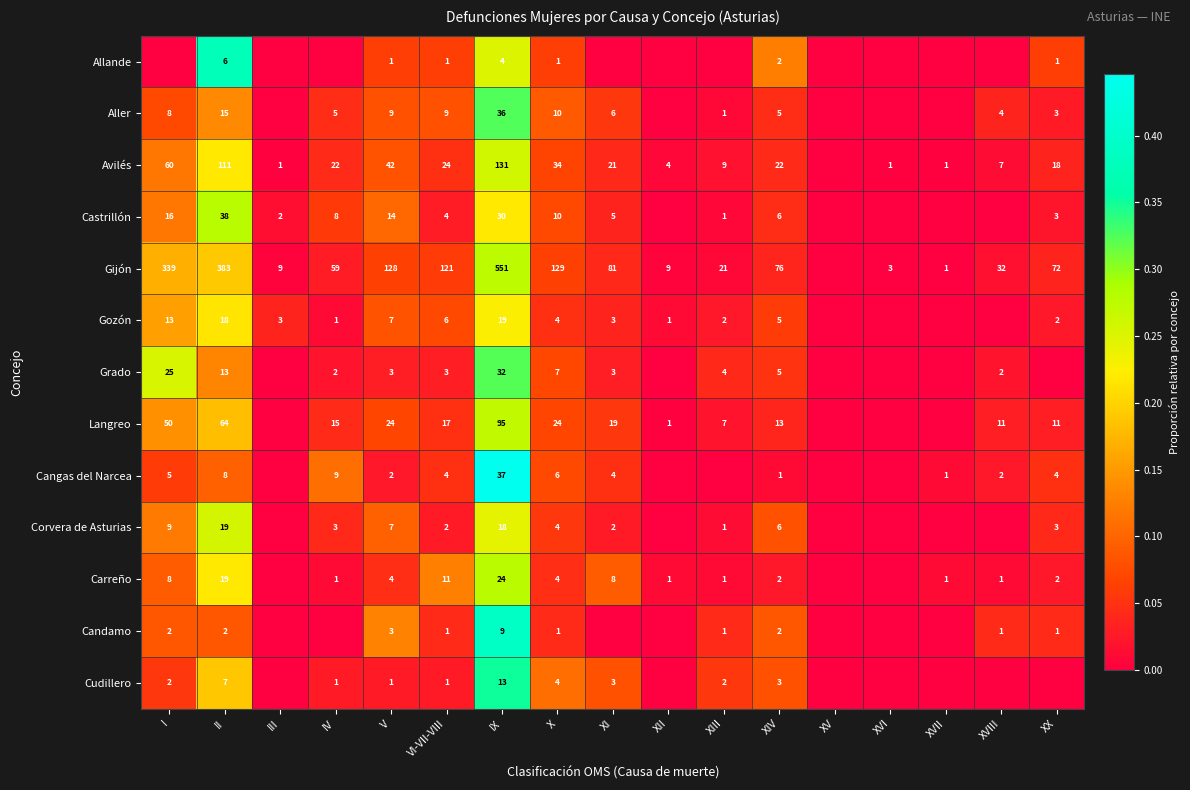

True or false: Avilés has a value of 23 at II.

False